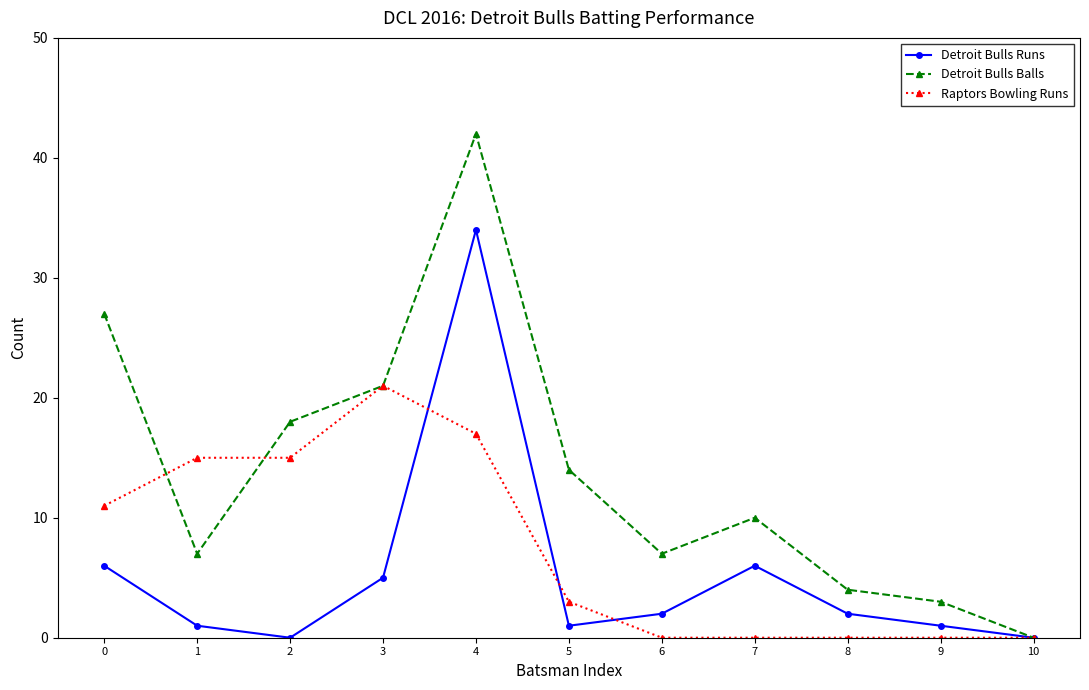

Which series has the largest range (max minus min)?

Detroit Bulls Balls